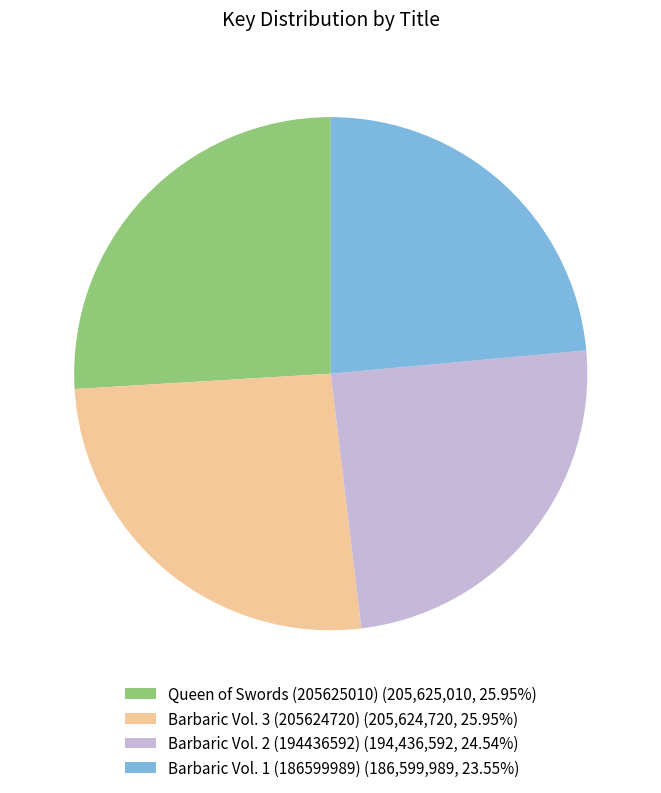

Approximately how many times larger is the value at Queen of Swords (205625010) (205,625,010, 25.95%) compared to Barbaric Vol. 3 (205624720) (205,624,720, 25.95%)?

1.0